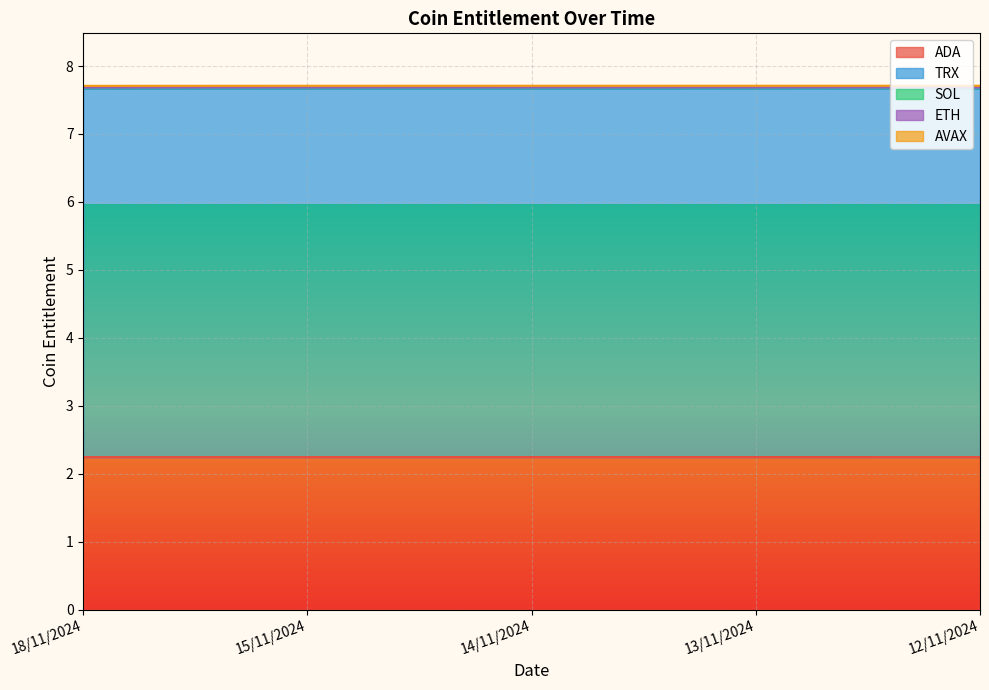

True or false: ETH has a value of 0.0 at 15/11/2024.

False